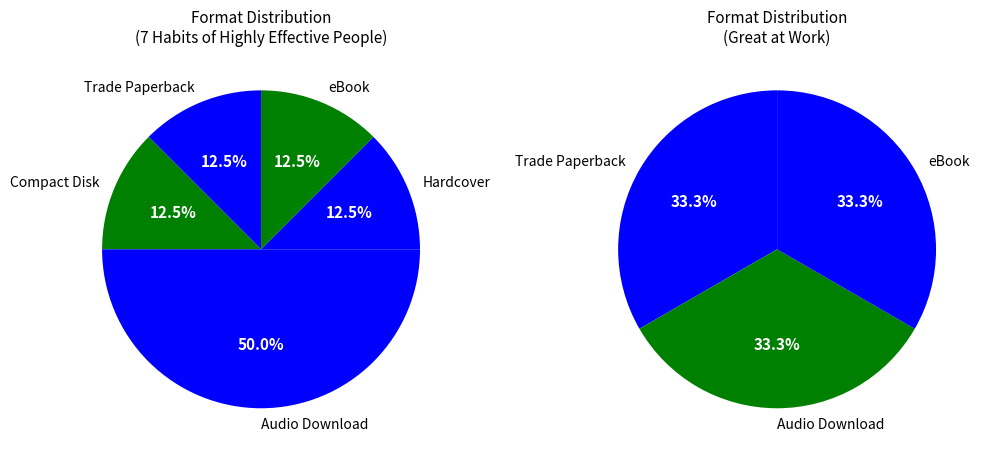

To the nearest percent, what is the average slice percentage?

20%